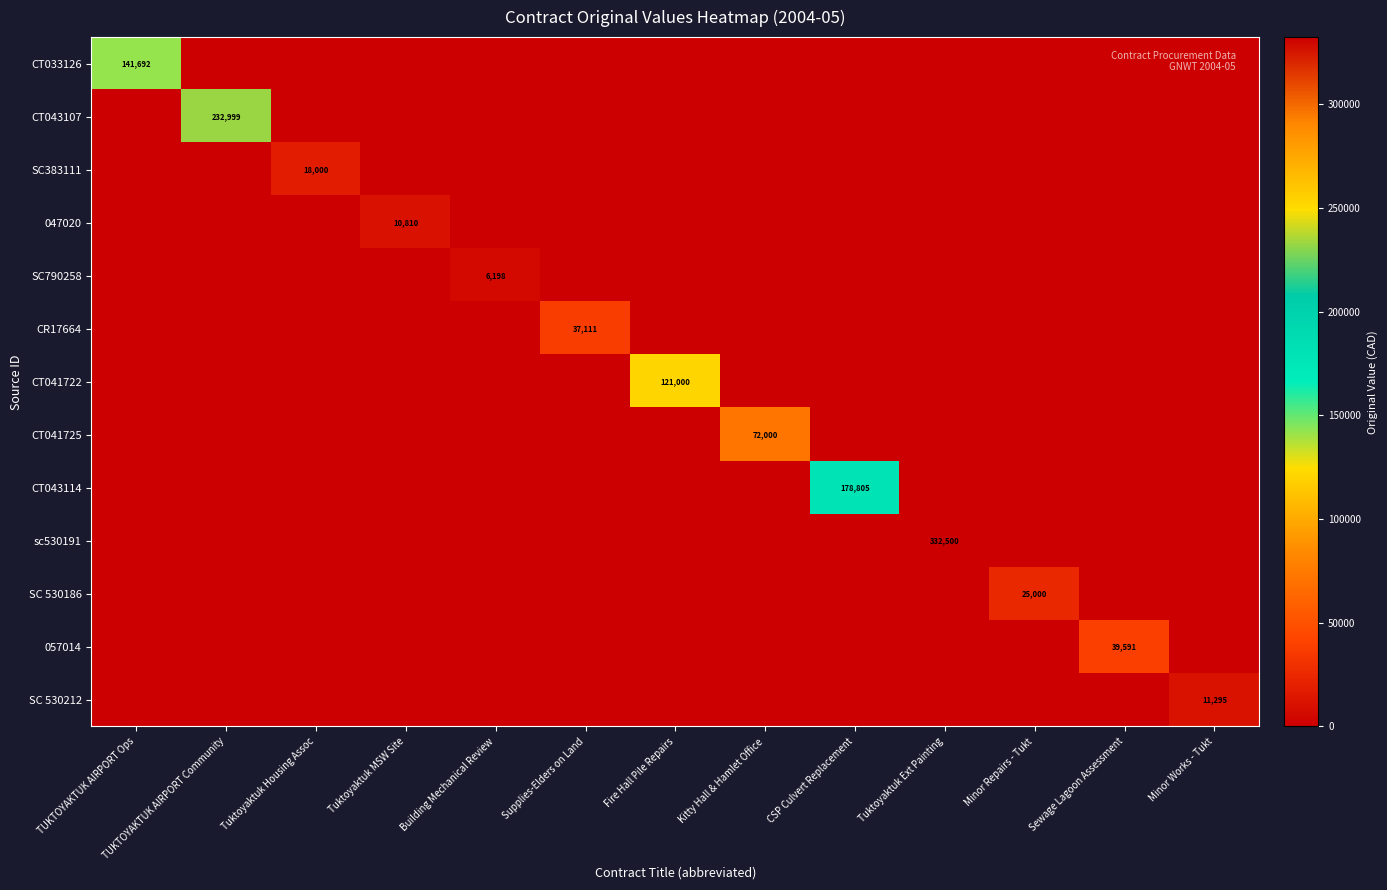

The value of SC790258 at Building Mechanical Review is 9604. True or false?

False